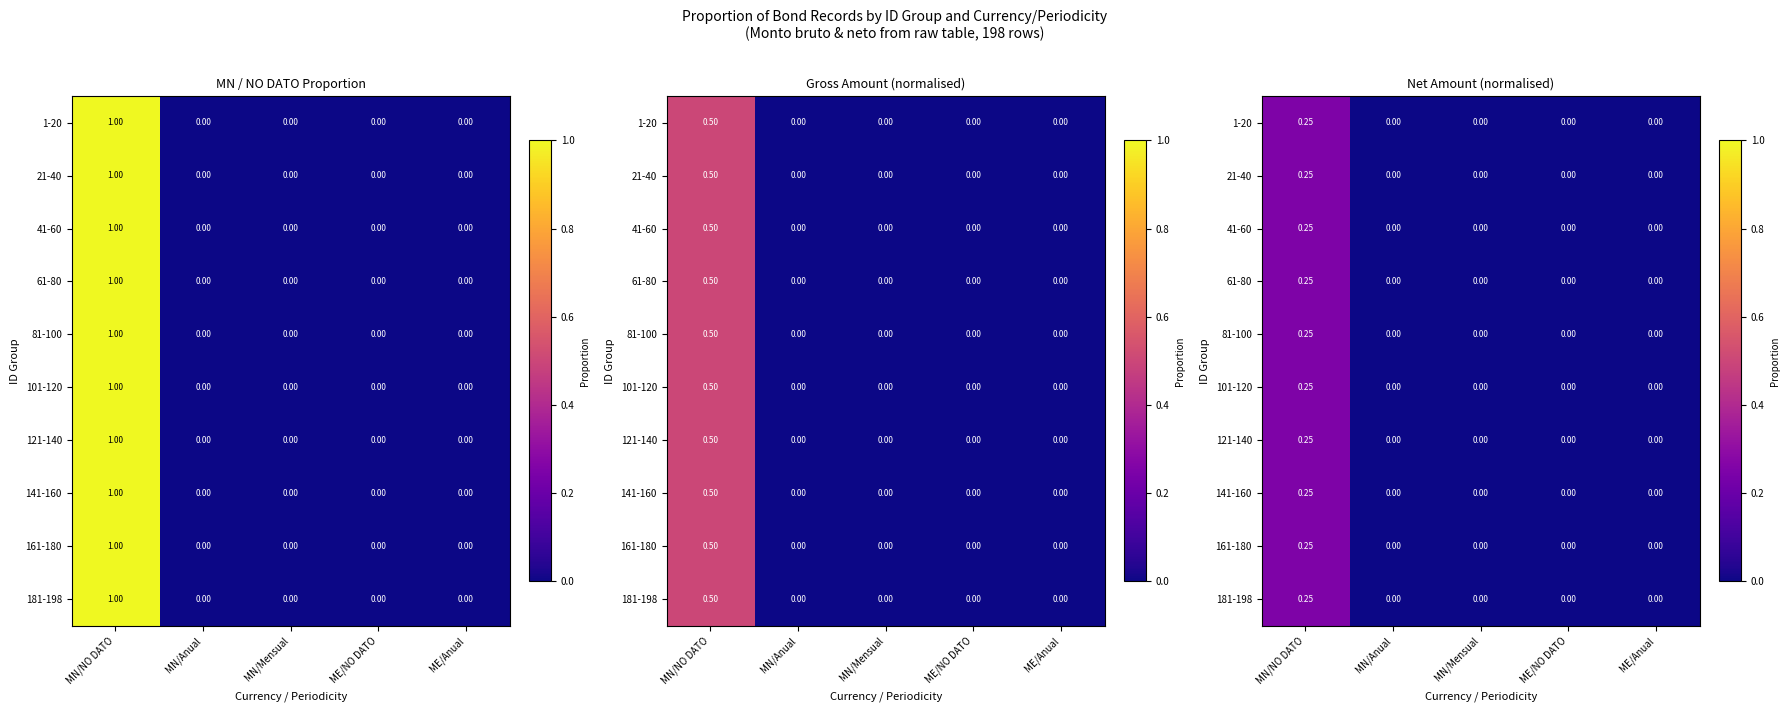

How many values in 101-120 are above zero?

1